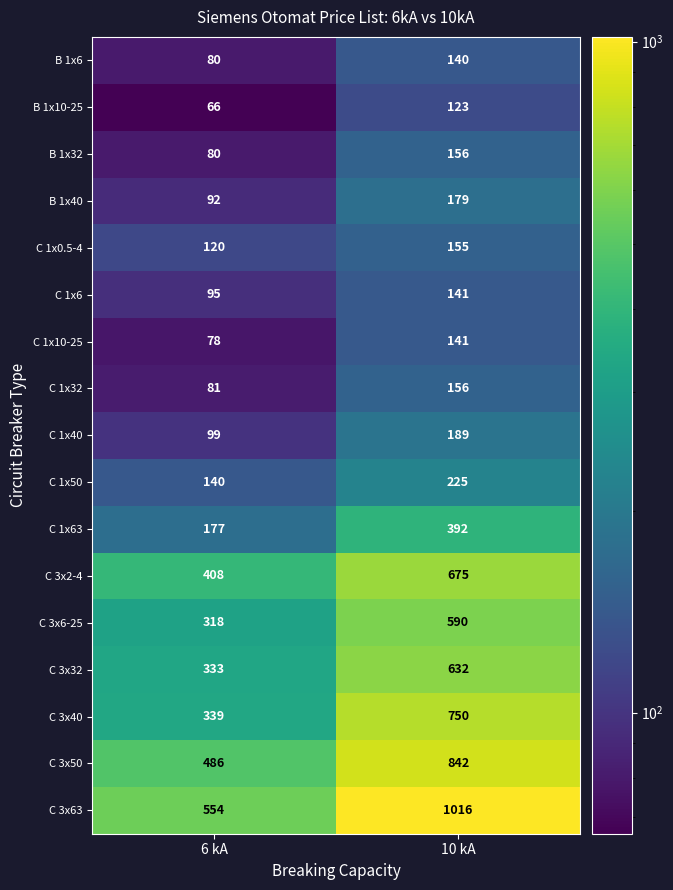

How many distinct data groups are displayed?

17